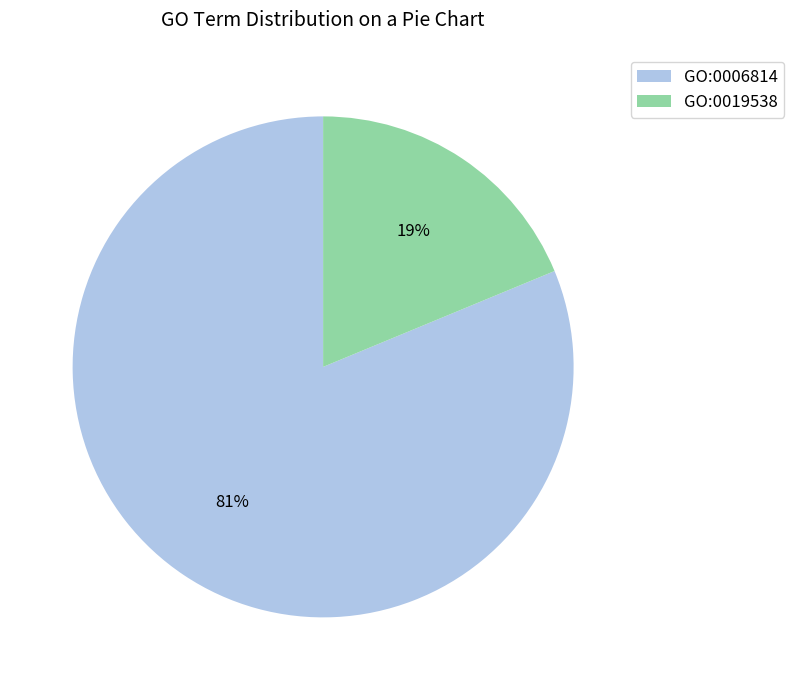

Which category has the smallest portion of the pie?

GO:0019538